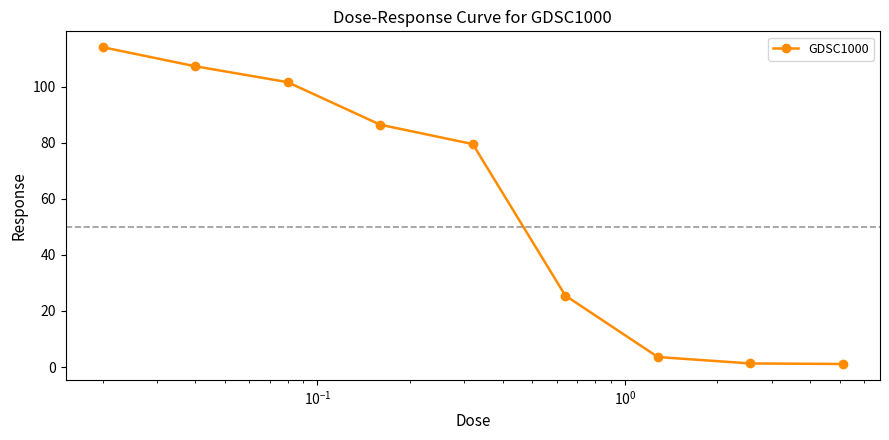

What is the sum of all values?

520.8